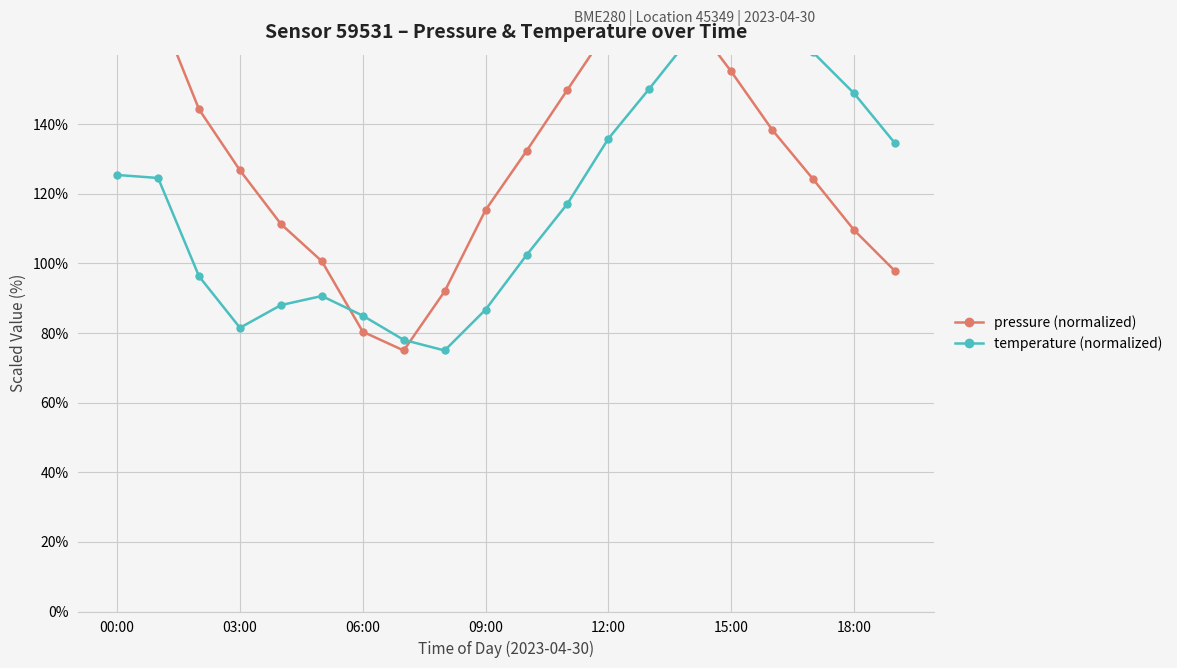

At which label does pressure (normalized) reach its minimum?

7